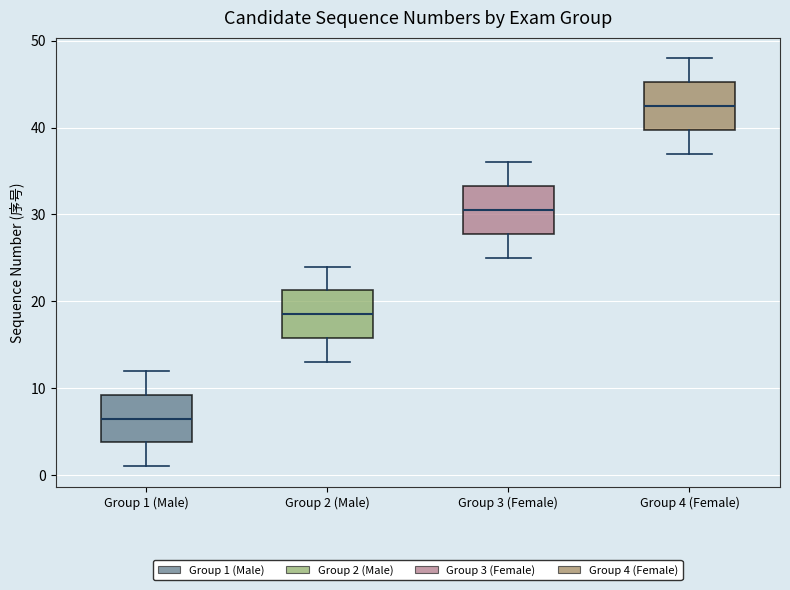

Reading left to right, transcribe this box plot: for each box, give where its median line is, the range the box spans, and where its two whiskers end, as read against the y-axis. The values are not printed on the chart, so give them approximately, as read against the axis.

Group 1 (Male): median 7, box 4 to 9, whiskers 1 to 12
Group 2 (Male): median 19, box 16 to 21, whiskers 13 to 24
Group 3 (Female): median 31, box 28 to 33, whiskers 25 to 36
Group 4 (Female): median 43, box 40 to 45, whiskers 37 to 48